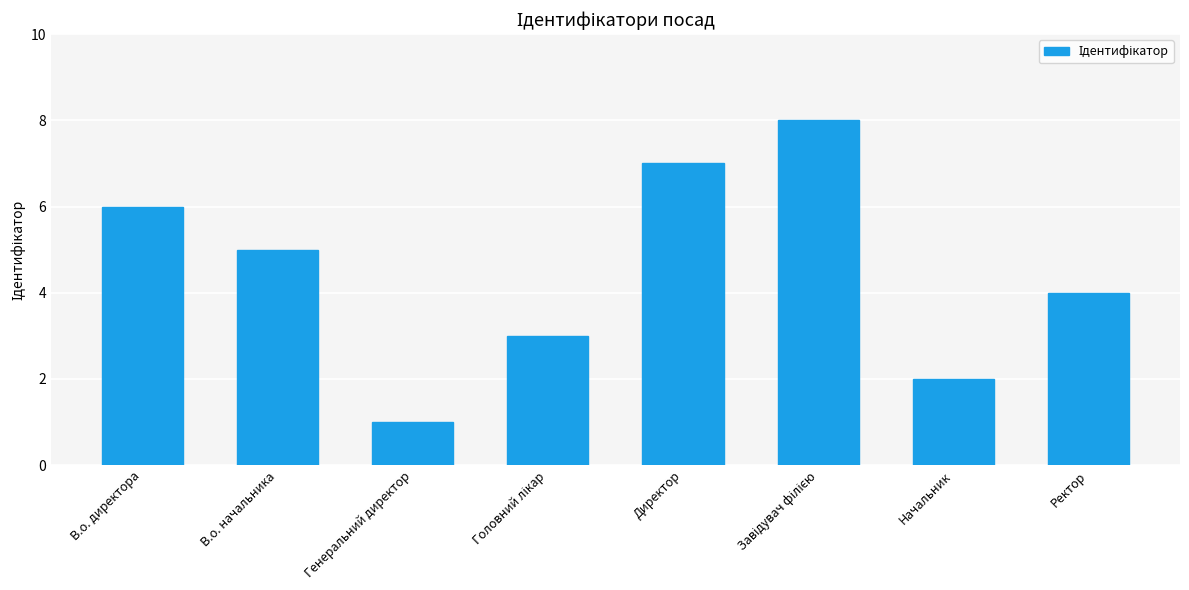

Are the bars horizontal?

No